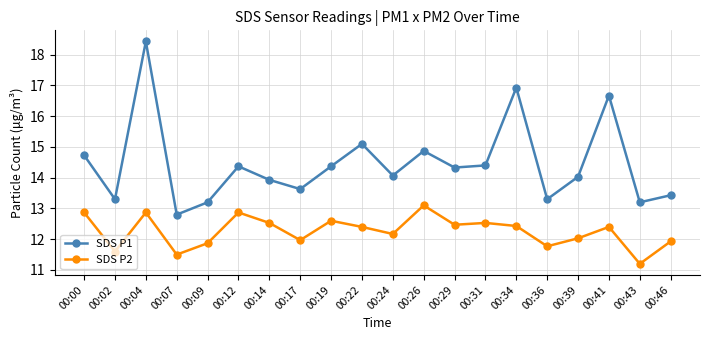

What is the average value of the SDS P2 series?

12.3